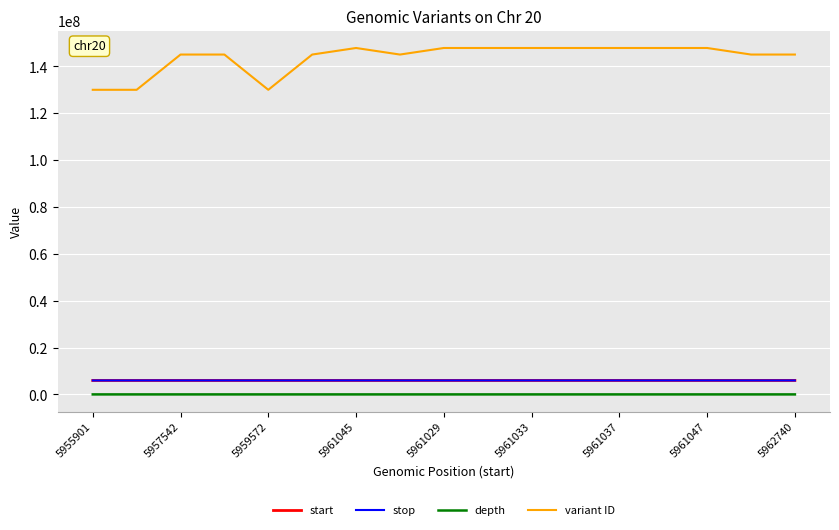

What is the minimum value for start?

5955901